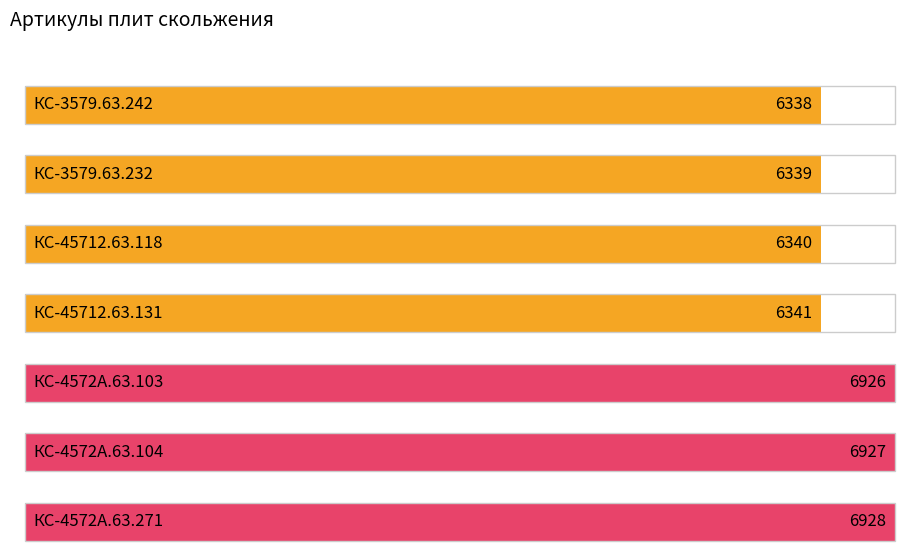

Rank the categories by value from highest to lowest.

КС-4572А.63.271, КС-4572А.63.104, КС-4572А.63.103, КС-45712.63.131, КС-45712.63.118, КС-3579.63.232, КС-3579.63.242